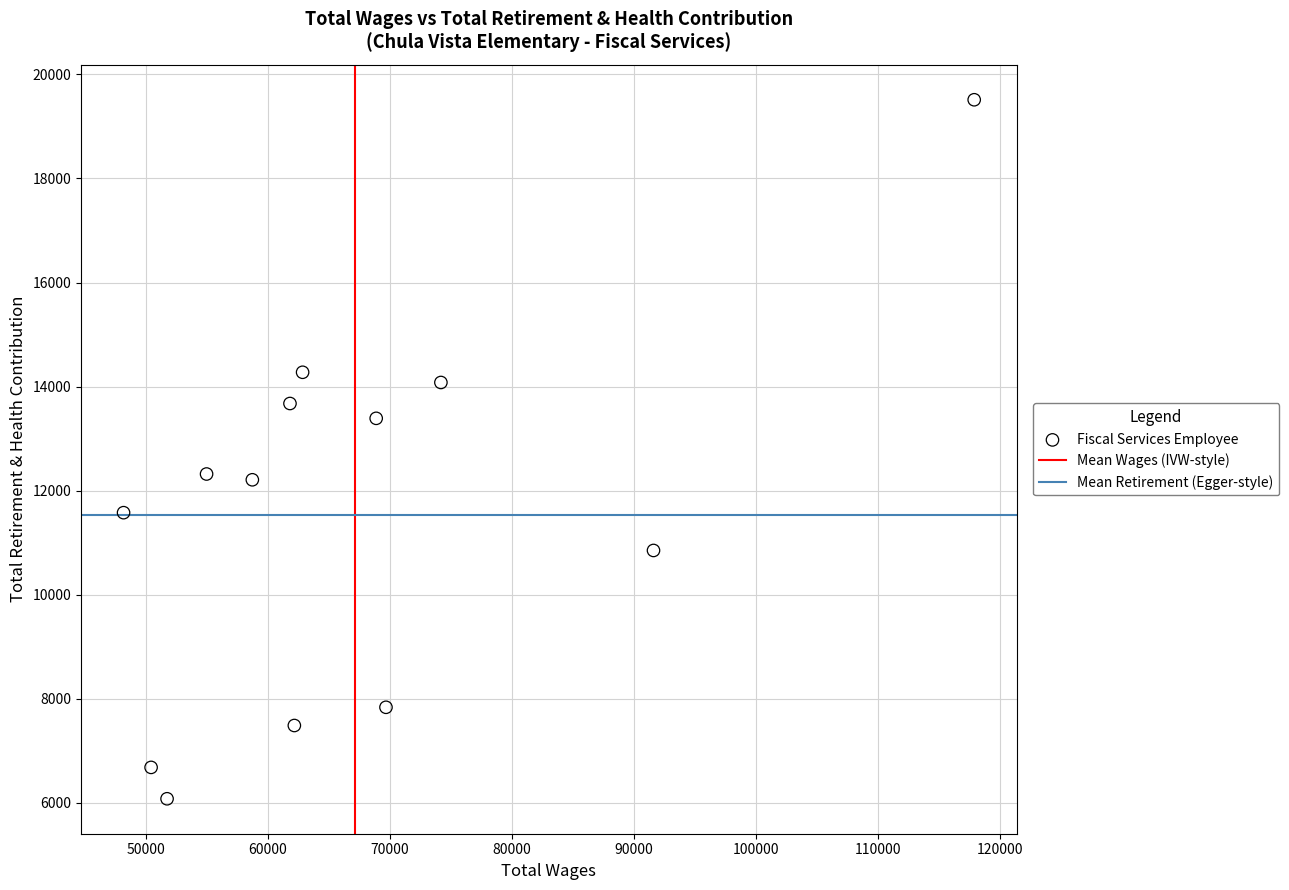

What is the range of Y values (max minus min)?

13433